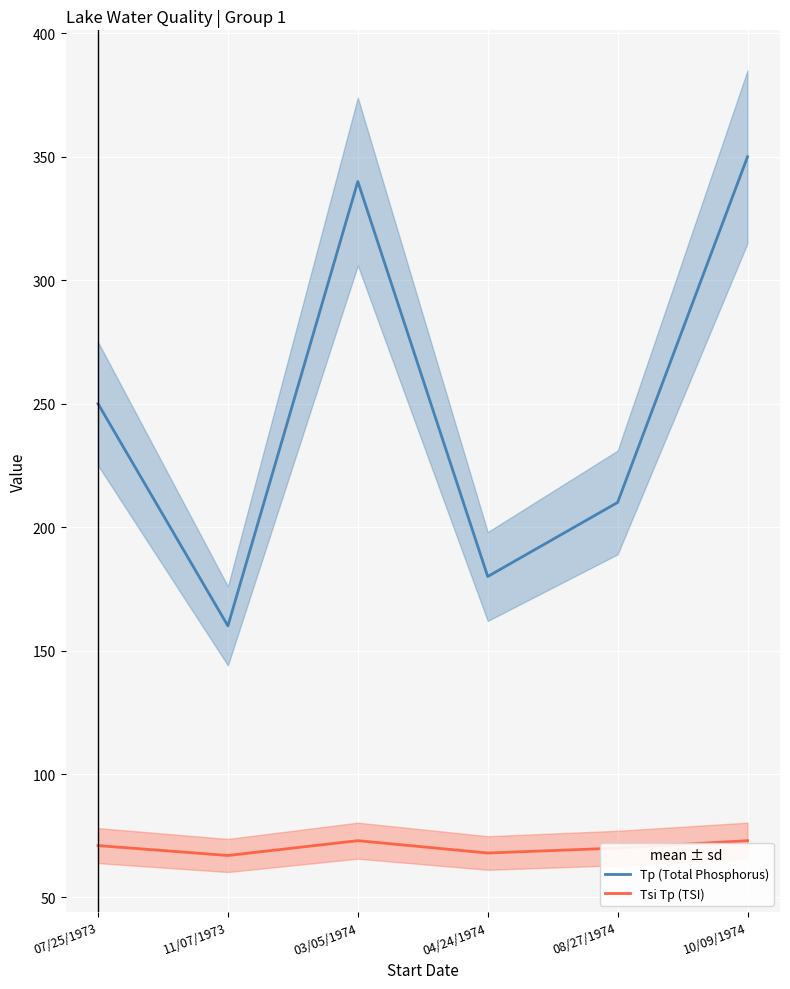

What is the total value across all series at 07/25/1973?

321